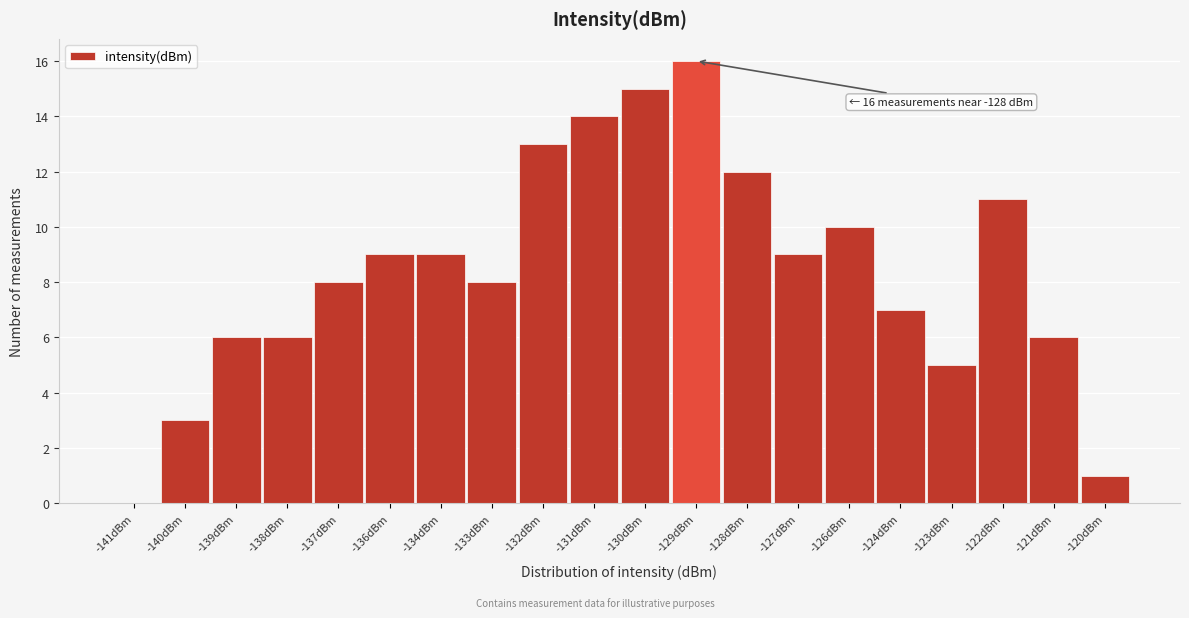

Reading left to right, what are all the values shown in this chart?

-141dBm=0	-140dBm=3	-139dBm=6	-138dBm=6	-137dBm=8	-136dBm=9	-134dBm=9	-133dBm=8	-132dBm=13	-131dBm=14	-130dBm=15	-129dBm=16	-128dBm=12	-127dBm=9	-126dBm=10	-124dBm=7	-123dBm=5	-122dBm=11	-121dBm=6	-120dBm=1